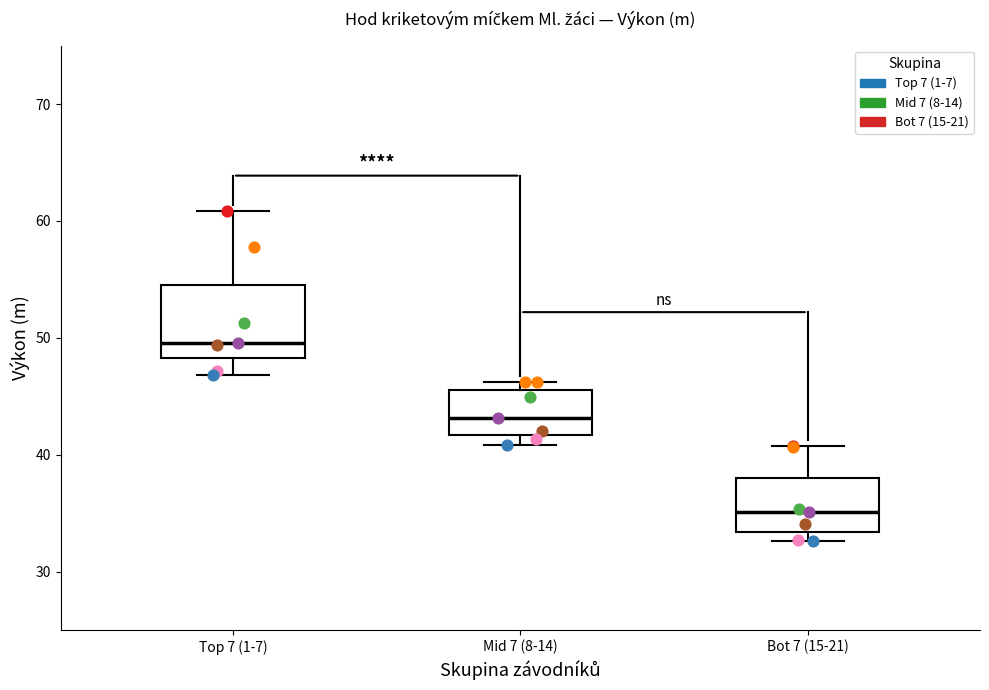

Reading left to right, read every box against the y-axis: the position of its median line, the range the box covers, and the ends of its whiskers. The values are not printed on the chart, so give them approximately, as read against the axis.

Top 7 (1-7): median 50, box 48 to 55, whiskers 47 to 61
Mid 7 (8-14): median 43, box 42 to 46, whiskers 41 to 46 (just above the box's upper edge)
Bot 7 (15-21): median 35, box 33 to 38, whiskers 33 (just below the box's lower edge) to 41